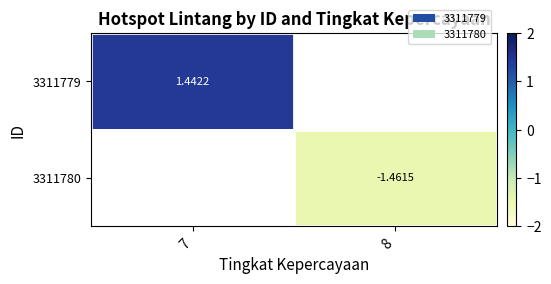

Is the value of 3311779 at 7 greater than the value of 3311780 at 8?

Yes